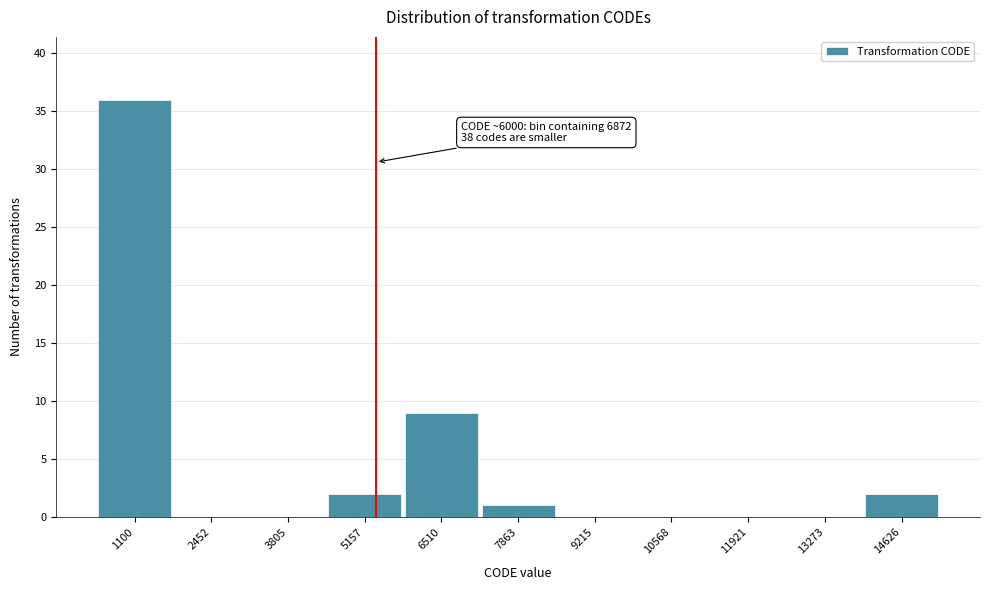

Reading left to right, transcribe all the data shown in this chart.

1100=36	2452=0	3805=0	5157=2	6510=9	7863=1	9215=0	10568=0	11921=0	13273=0	14626=2